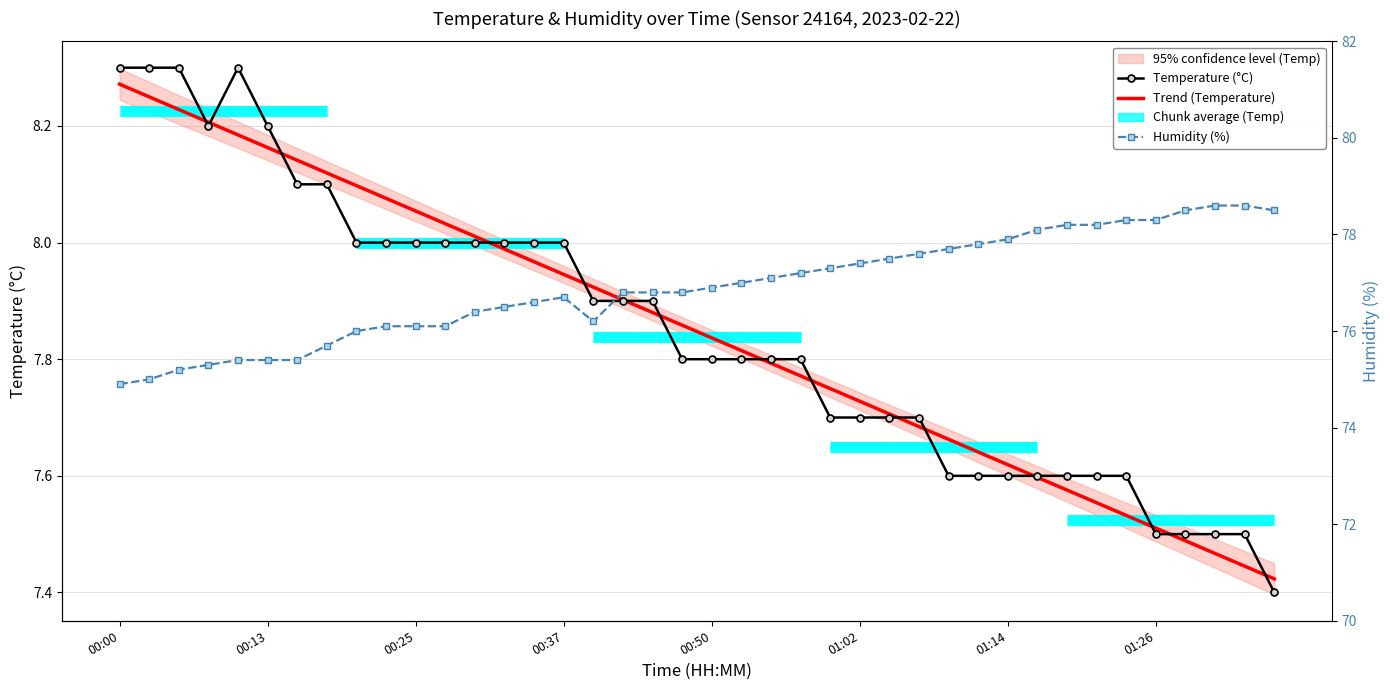

Is the value of Trend (Temperature) at 33 greater than the value of Temperature (°C) at 28?

No